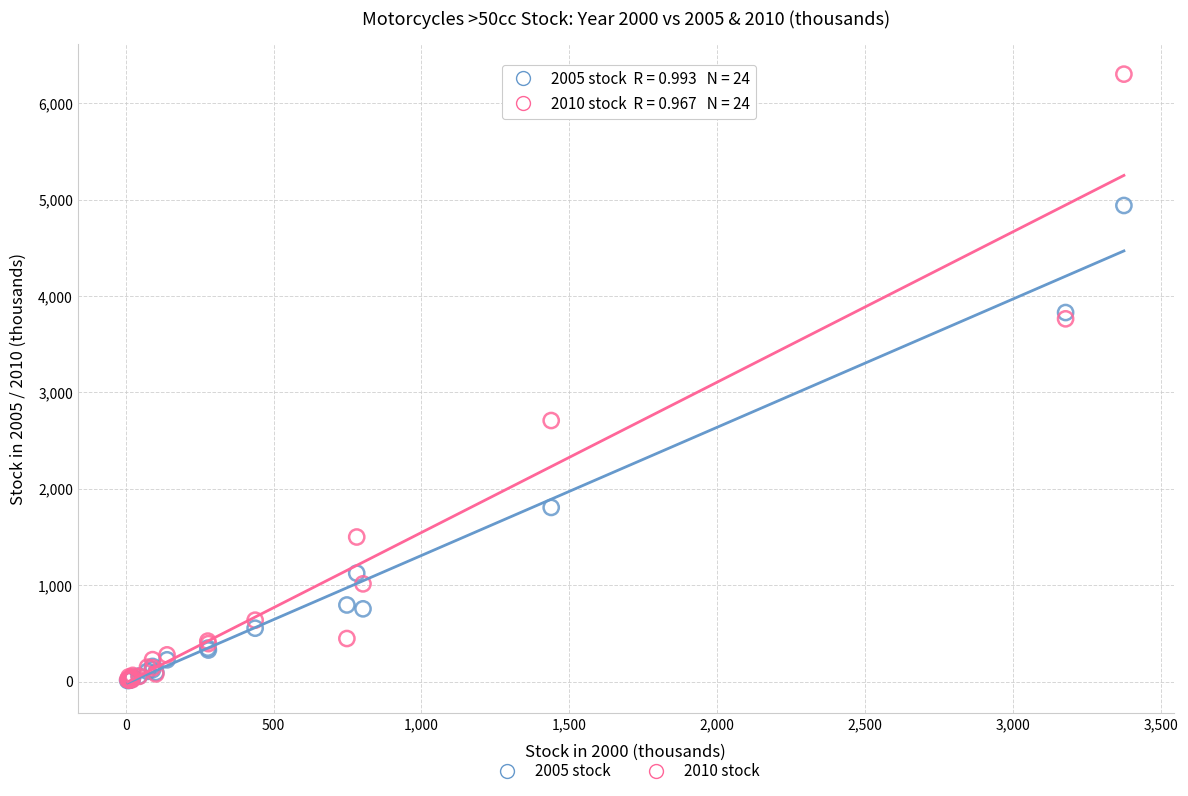

In the 2005 stock series, what Y value is closest to 2474?

1805.8